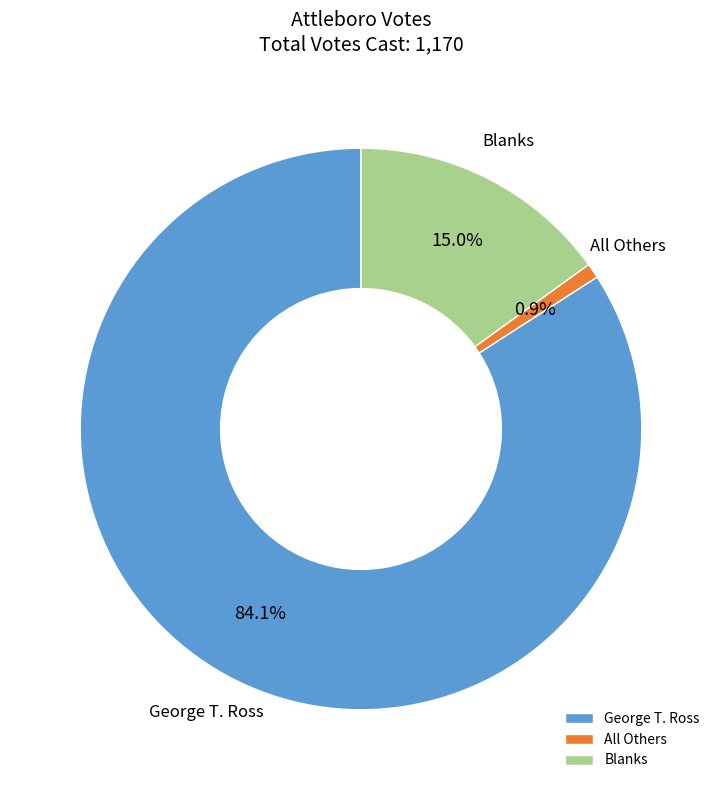

Rank the categories by value from lowest to highest.

All Others, Blanks, George T. Ross